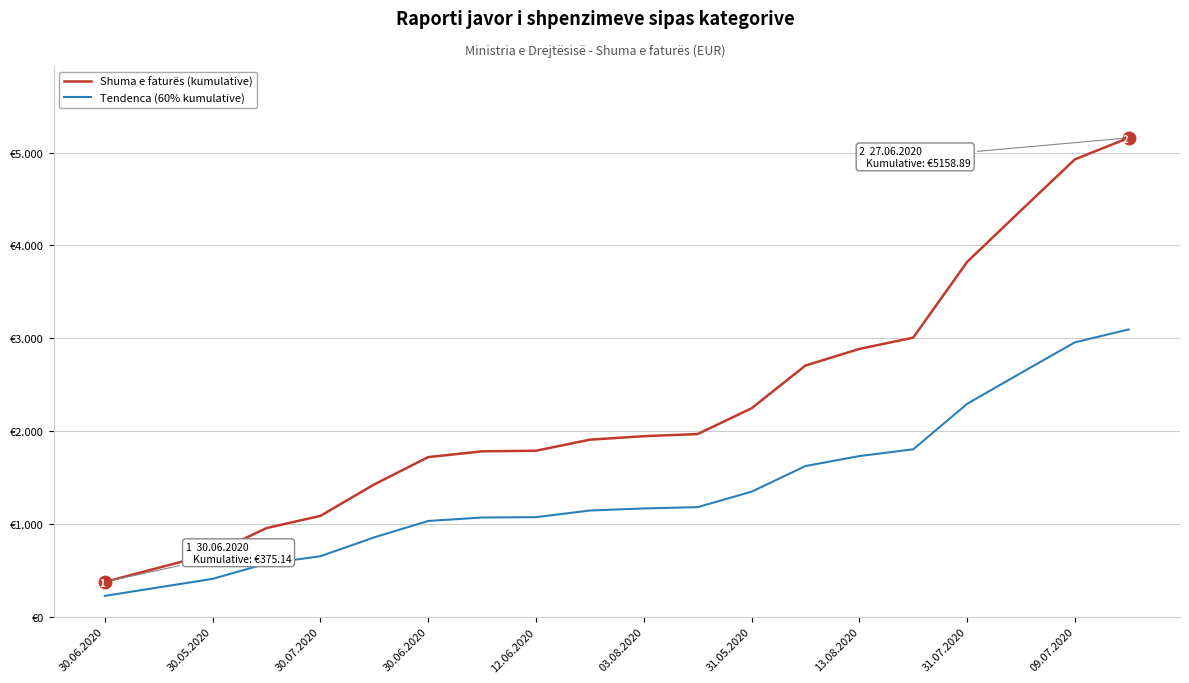

What are all the series names shown in the legend?

Shuma e faturës (kumulative), Tendenca (60% kumulative)